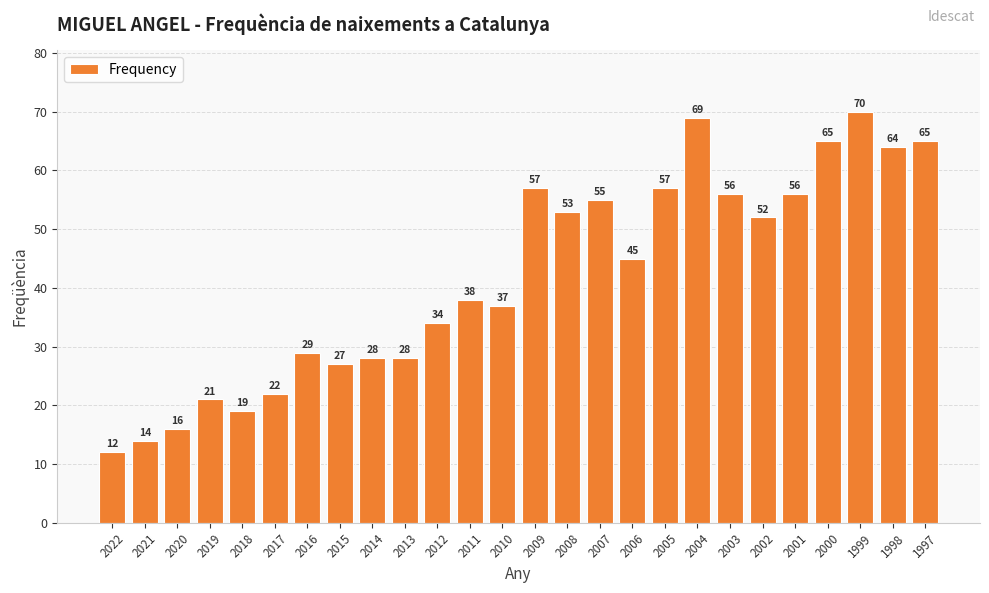

How many data points are less than 45?

13